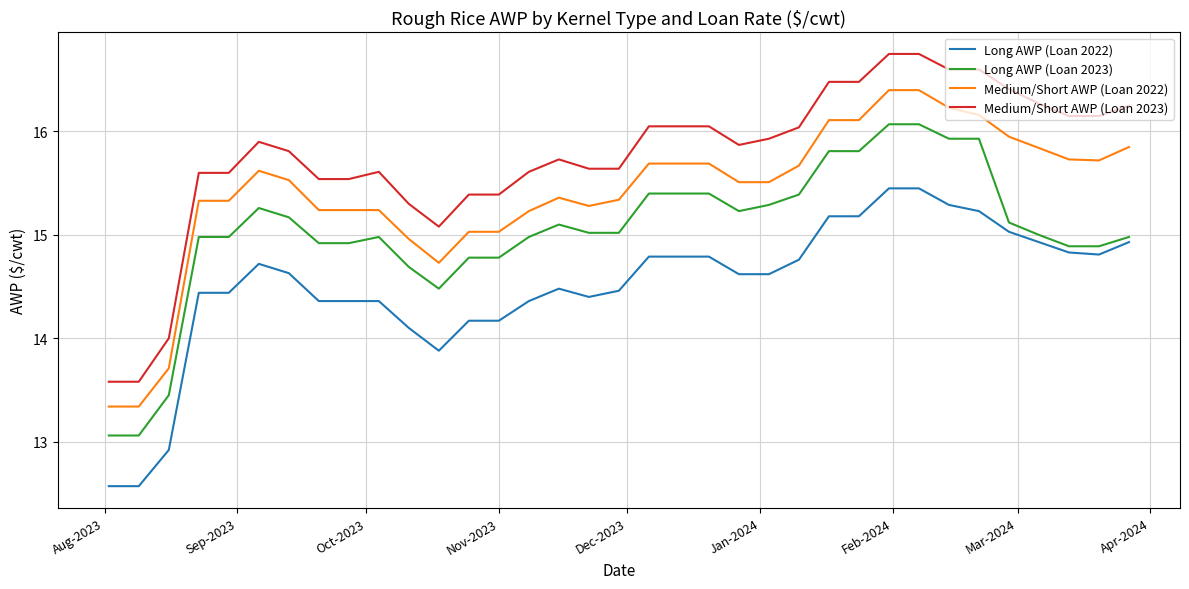

Which series has the widest spread of values?

Medium/Short AWP (Loan 2023)